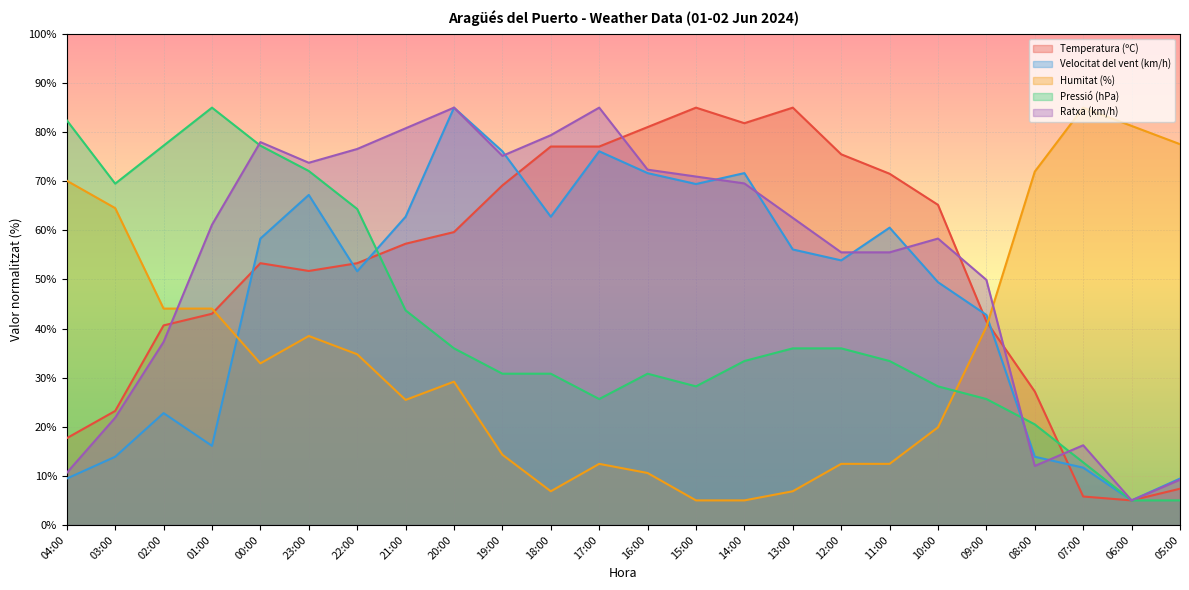

At which category does the chart reach its peak across all series?

15:00